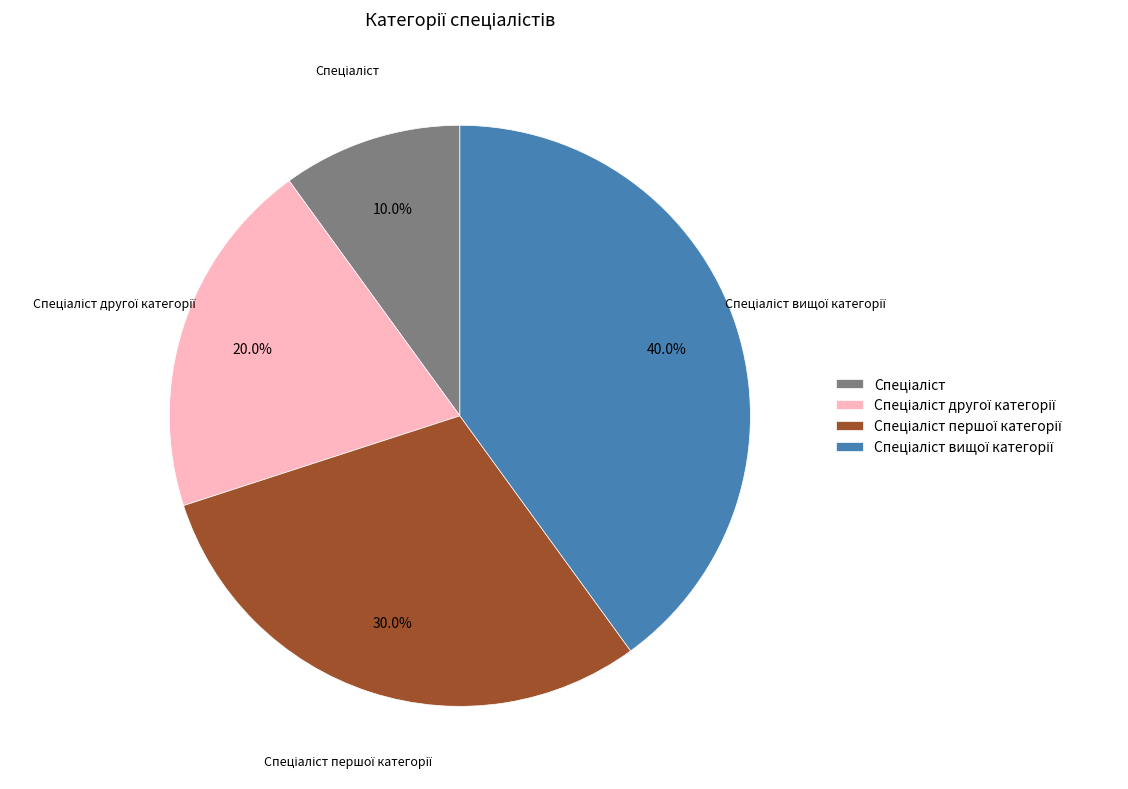

Does any single category account for the majority?

No